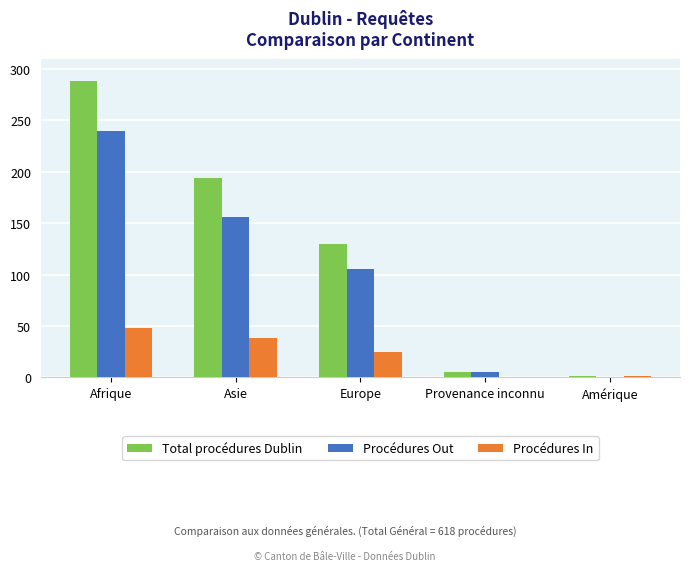

At which label does Total procédures Dublin reach its peak?

Afrique